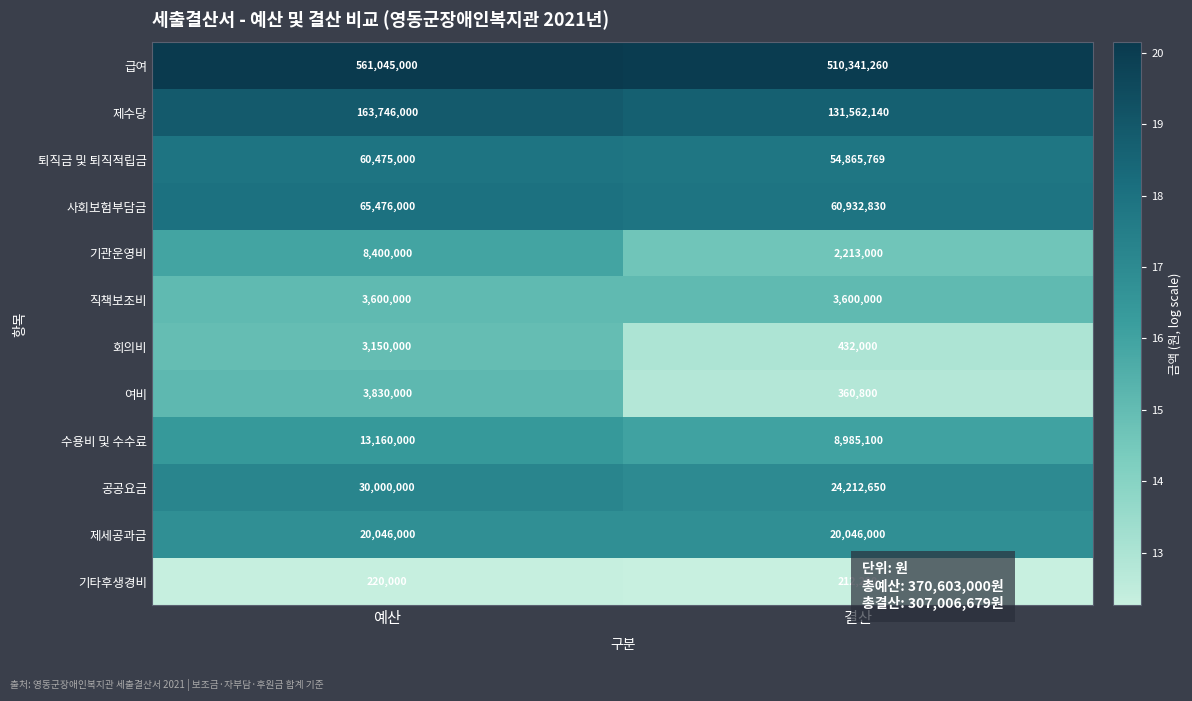

What value does the 급여 series have at 결산, to the nearest 50?

510341250